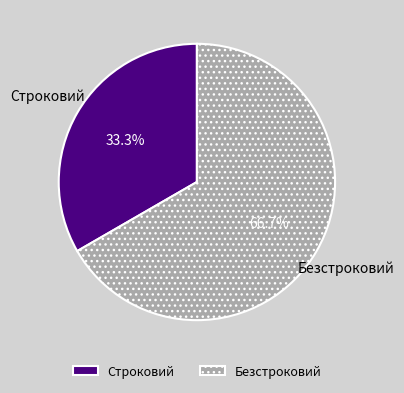

How many segments does this pie chart have?

2